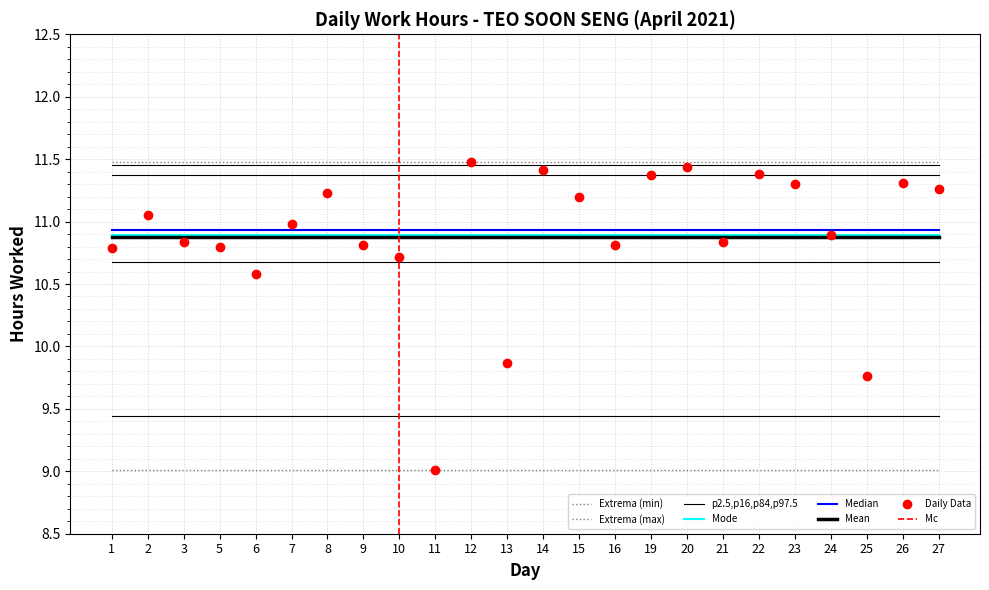

How many interior local peaks (higher than both neighbors) does the data have?

7